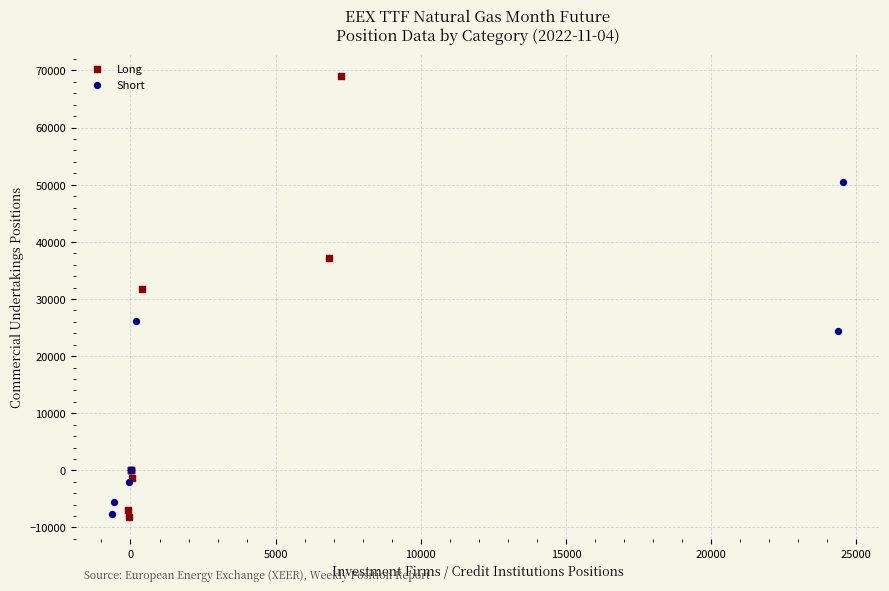

Which series has the largest Y range (max minus min)?

Long